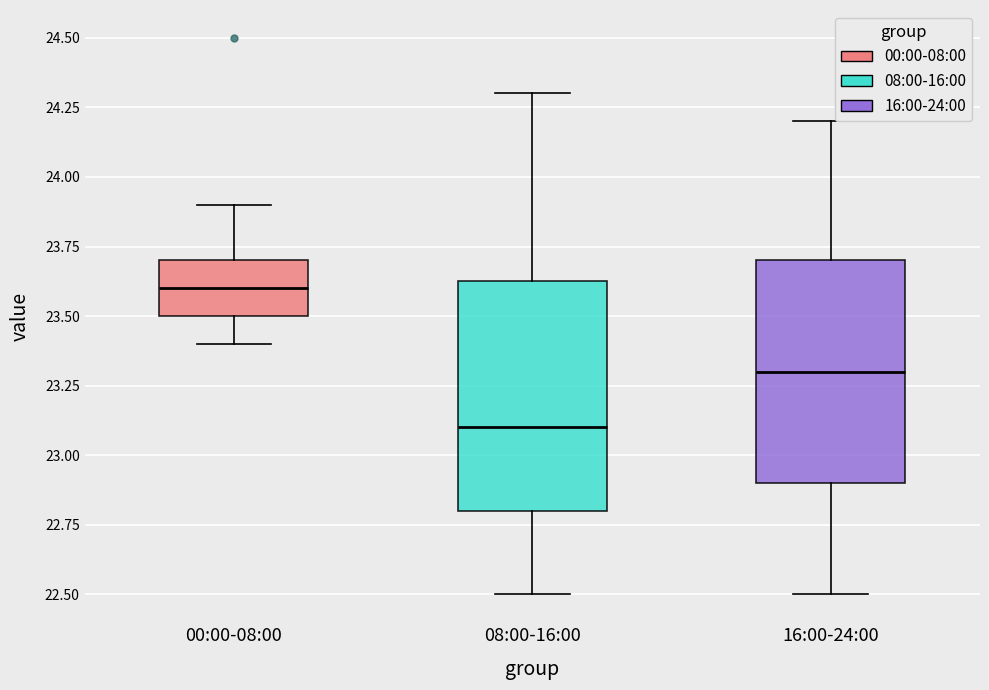

Reading left to right, read every box against the y-axis: the position of its median line, the range the box covers, and the ends of its whiskers. The values are not printed on the chart, so give them approximately, as read against the axis.

00:00-08:00: median 23.60, box 23.50 to 23.70, whiskers 23.40 to 23.90
08:00-16:00: median 23.10, box 22.80 to 23.65, whiskers 22.50 to 24.30
16:00-24:00: median 23.30, box 22.90 to 23.70, whiskers 22.50 to 24.20